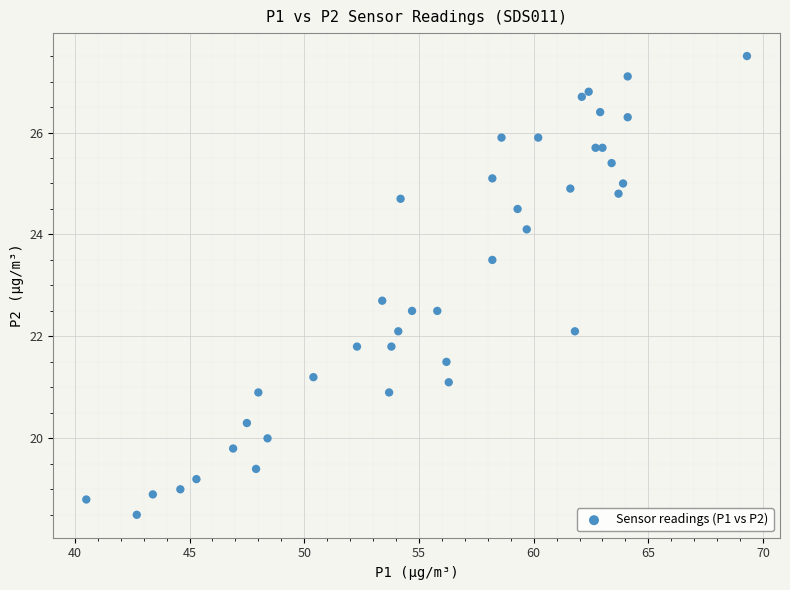

What Y value in the scatter plot is closest to 23?

22.7